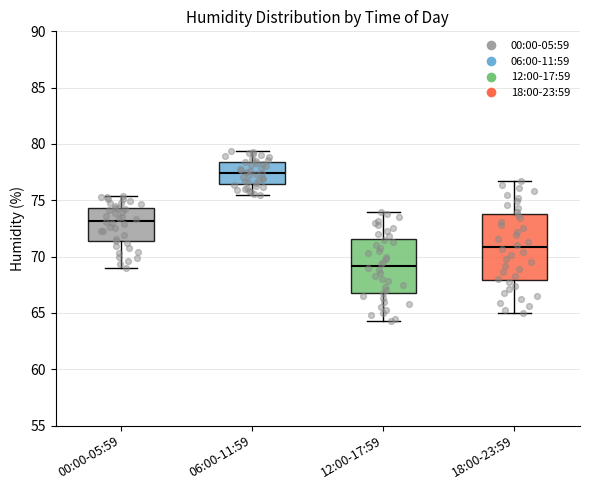

Reading left to right, transcribe this box plot: for each box, give where its median line is, the range the box spans, and where its two whiskers end, as read against the y-axis. The values are not printed on the chart, so give them approximately, as read against the axis.

00:00-05:59: median 73.0, box 71.5 to 74.5, whiskers 69.0 to 75.5
06:00-11:59: median 77.5, box 76.5 to 78.5, whiskers 75.5 to 79.5
12:00-17:59: median 69.0, box 66.5 to 71.5, whiskers 64.5 to 74.0
18:00-23:59: median 71.0, box 68.0 to 74.0, whiskers 65.0 to 76.5